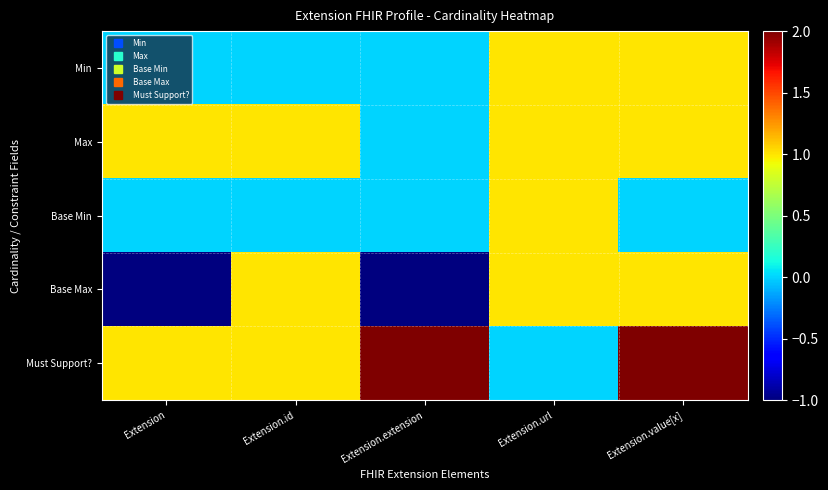

At which category does the chart reach its peak across all series?

Extension.extension